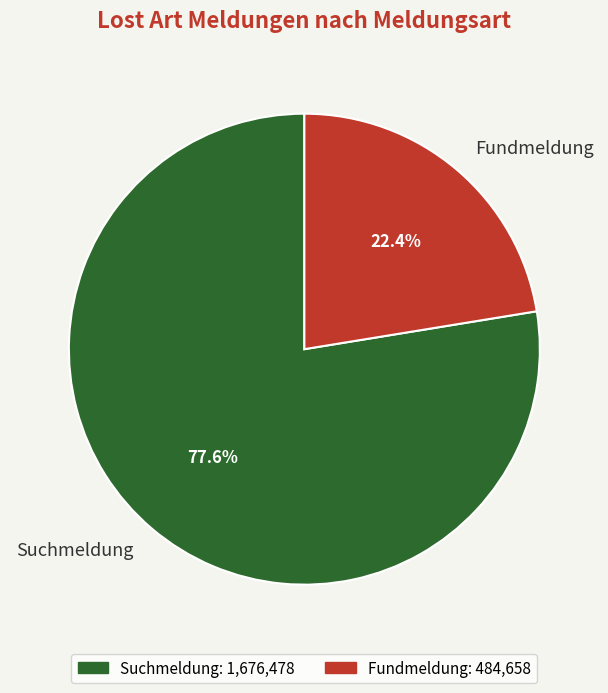

Between Suchmeldung and Fundmeldung, which is larger?

Suchmeldung